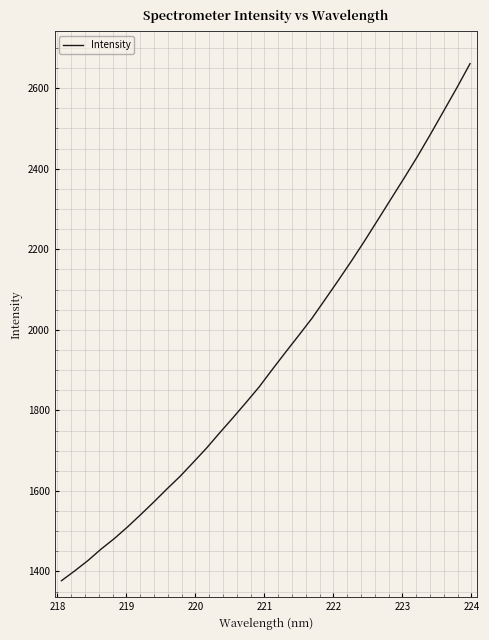

Reading right to left, what are all the values shown in this chart?

2661.1	2601.3	2543.7	2486.2	2430.3	2377.3	2325.4	2273.2	2221.4	2171.4	2123.1	2075.8	2028.9	1986.5	1944.8	1902.3	1858.8	1819.8	1781.7	1744.5	1706.5	1671.3	1636.6	1605.1	1572.6	1541.1	1510.4	1481.6	1455.6	1427.0	1401.4	1377.2